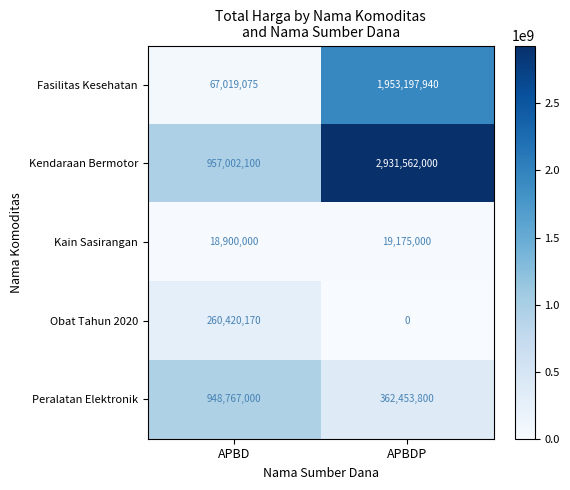

Which series changed the most between APBD and APBDP?

Kendaraan Bermotor